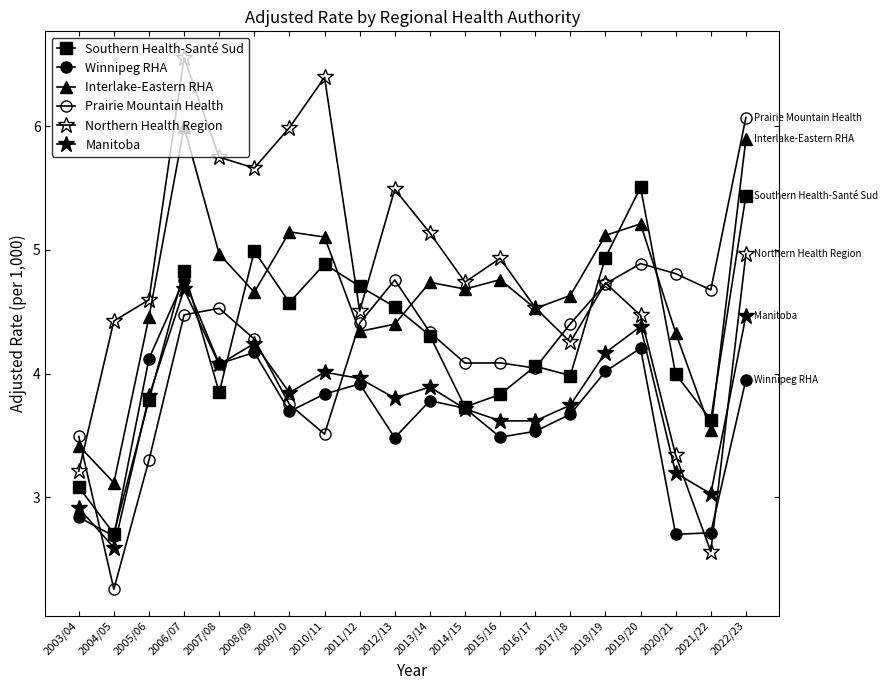

How many data points does each series have?

20